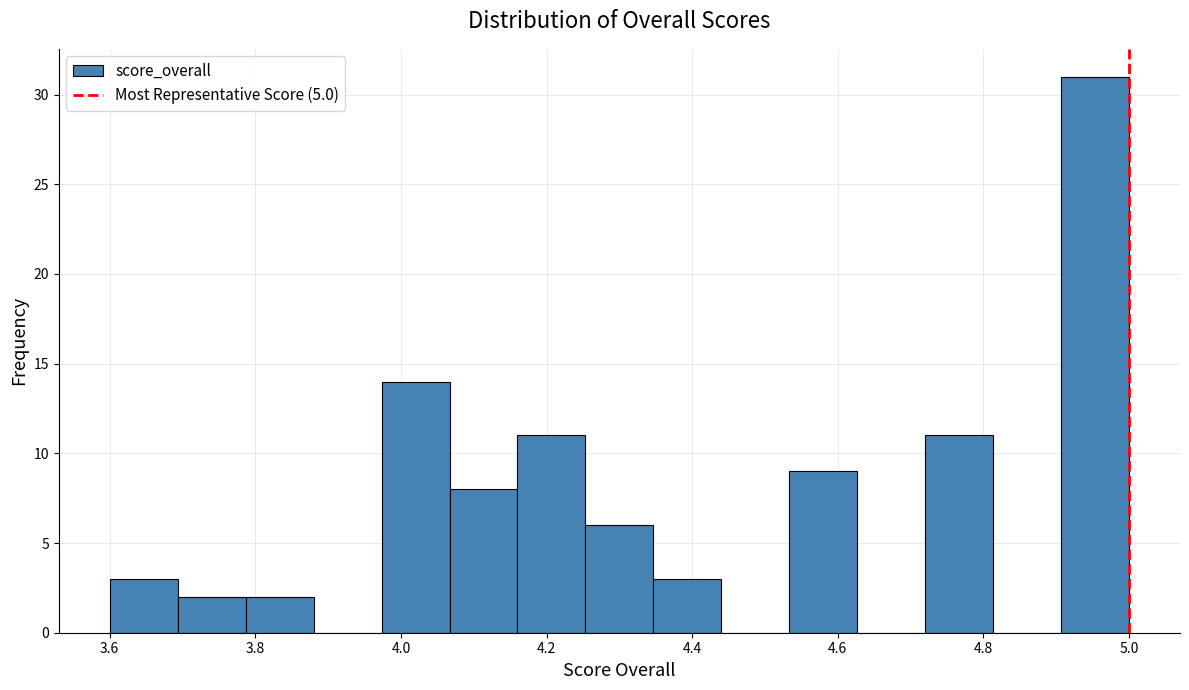

Reading left to right, transcribe this chart: for each bar, give the range it covers on the x-axis and its height. Neither the bar edges nor the heights are printed on the chart, so give them approximately, as read against the axes.

3.60 to 3.70: 3
3.70 to 3.78: 2
3.78 to 3.88: 2
3.88 to 3.98: 0
3.98 to 4.06: 14
4.06 to 4.16: 8
4.16 to 4.26: 11
4.26 to 4.34: 6
4.34 to 4.44: 3
4.44 to 4.54: 0
4.54 to 4.62: 9
4.62 to 4.72: 0
4.72 to 4.82: 11
4.82 to 4.90: 0
4.90 to 5.00: 31